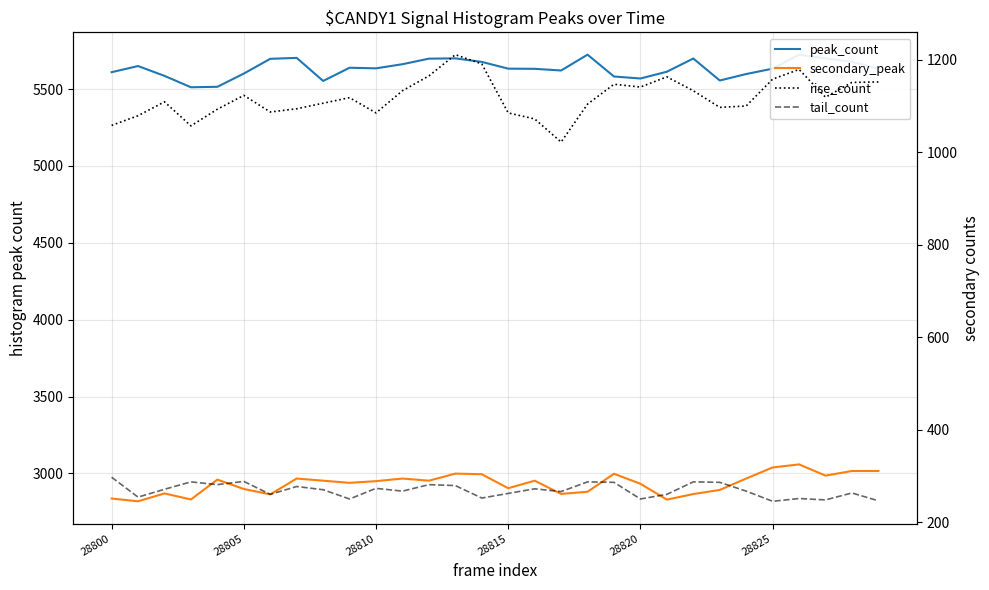

Does the chart have visible grid lines?

Yes